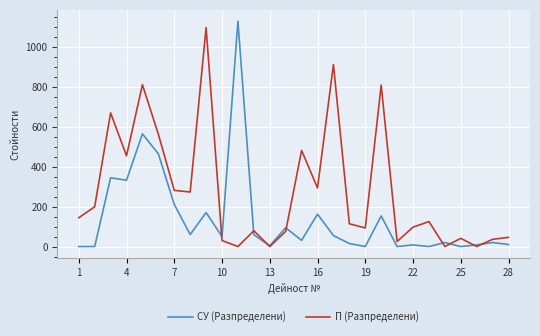

True or false: СУ (Разпределени) has more than 2 points higher than both neighbors.

True